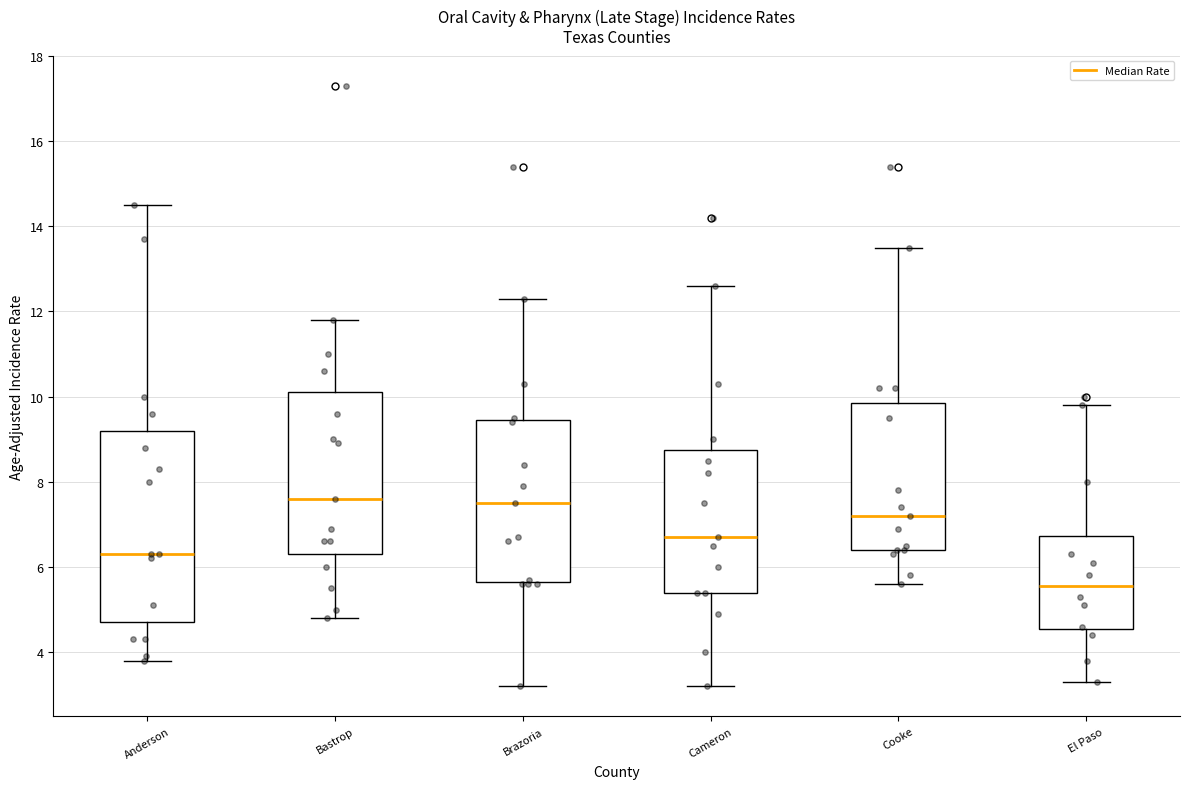

Comparing the boxes themselves (not the whiskers), which one is the tallest?

Anderson